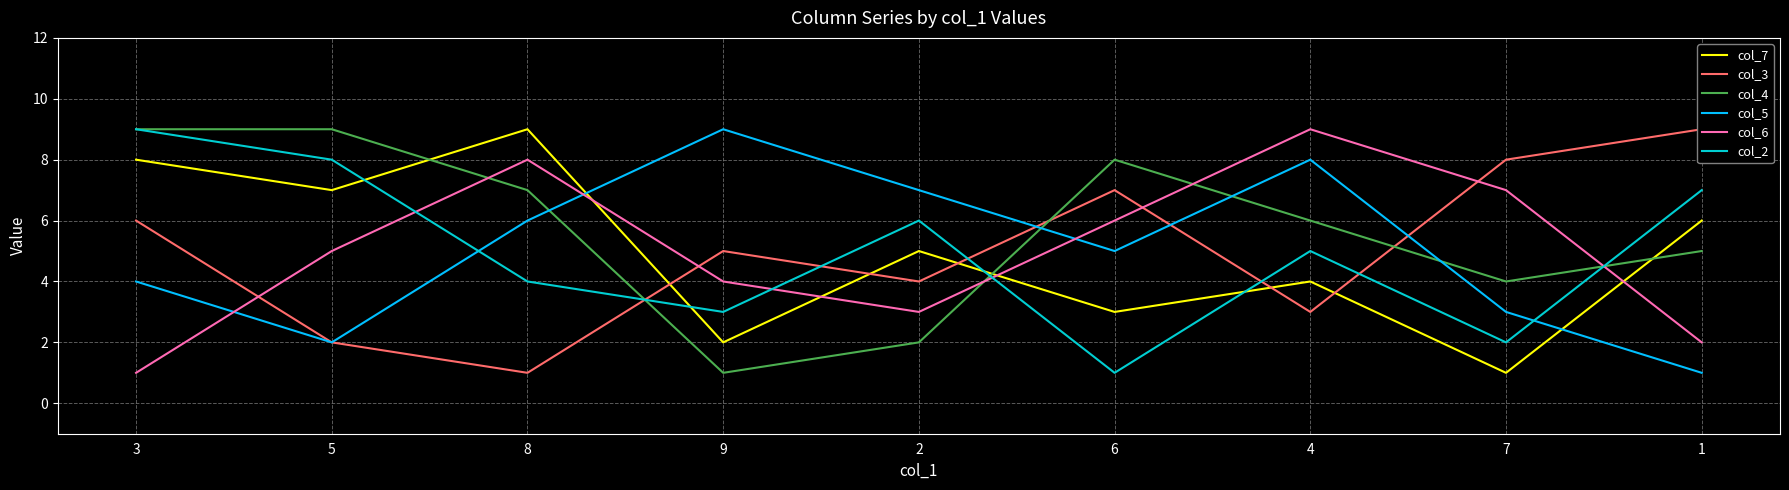

What is the total value across all series at 8?

35